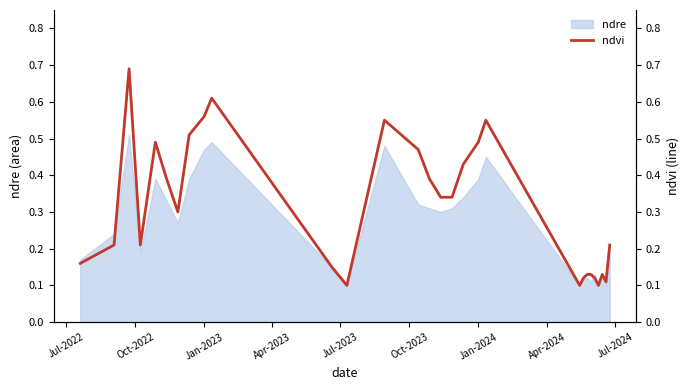

Count the values in the range 0 to 1.

29